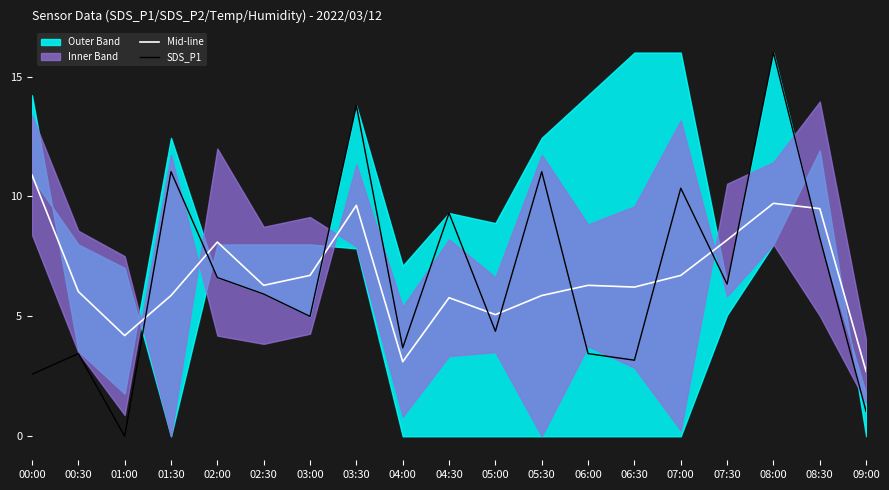

At which label is Mid-line closest to 6?

00:30